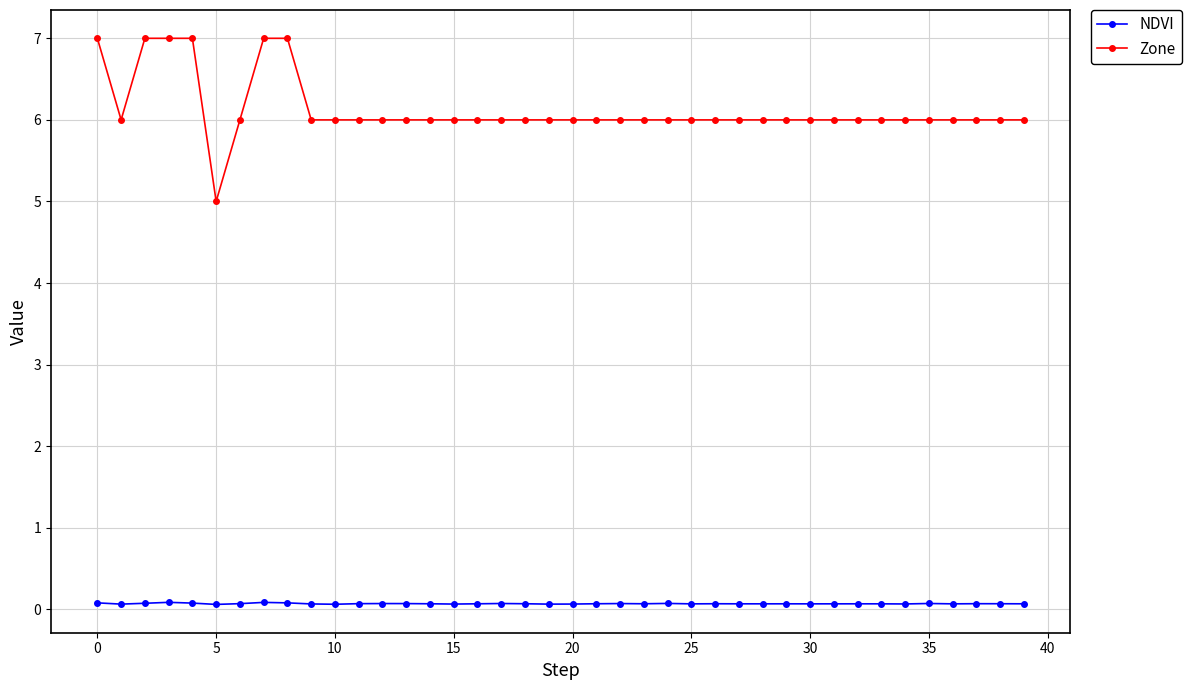

True or false: NDVI and Zone cross at least once.

False